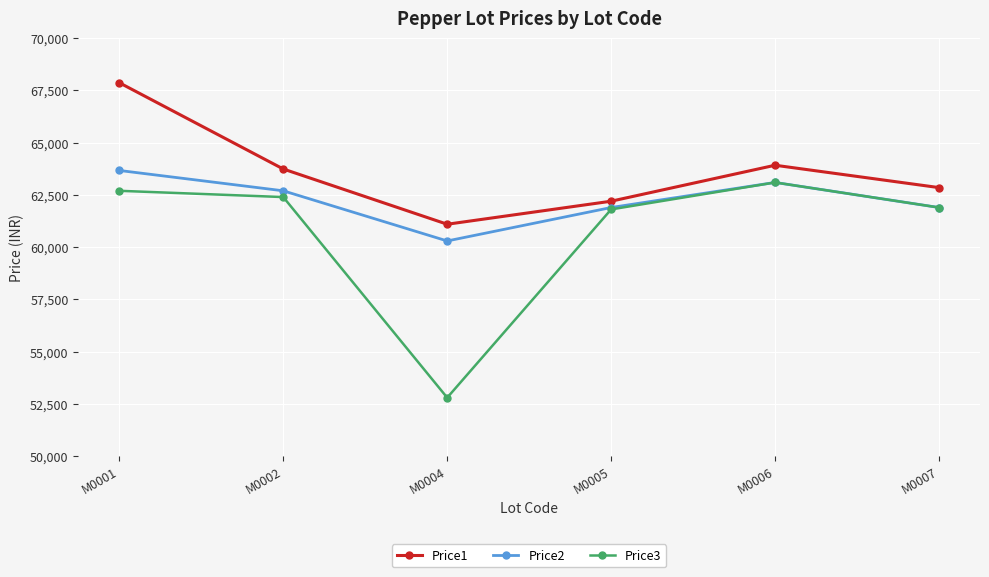

What value does the Price3 series have at M0004?

52801